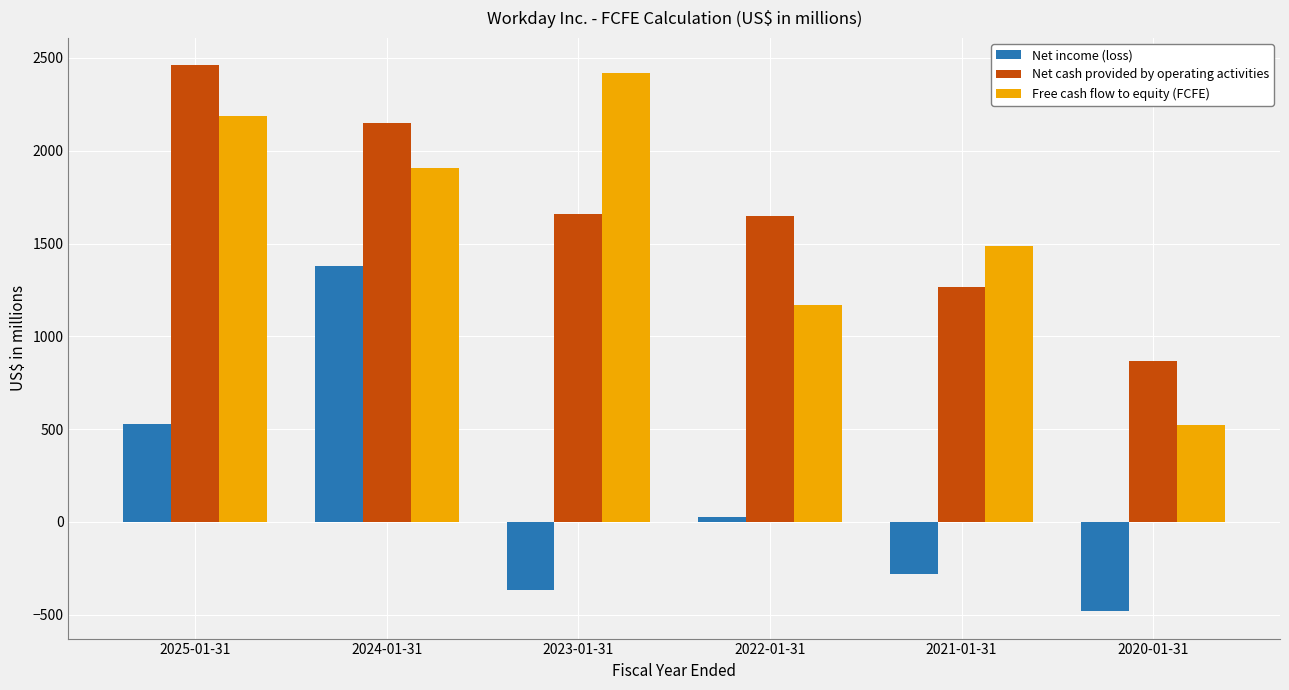

What is the approximate value of Free cash flow to equity (FCFE) at 2025-01-31, to the nearest 100?

2200